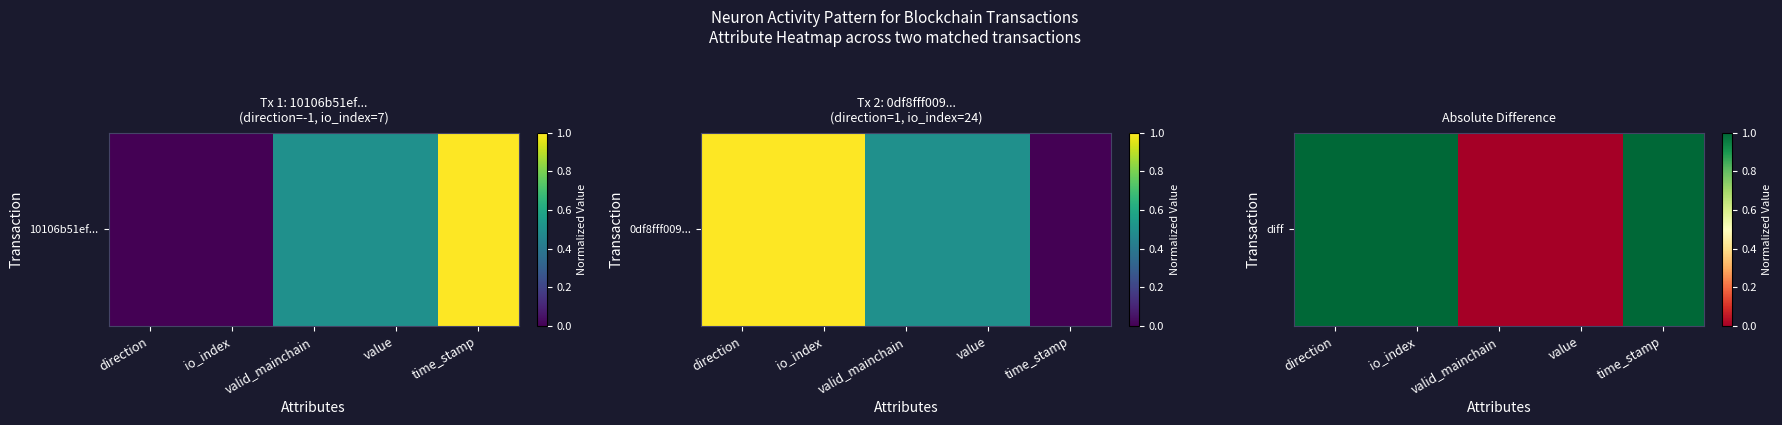

Is it true that the value at direction is 1?

True